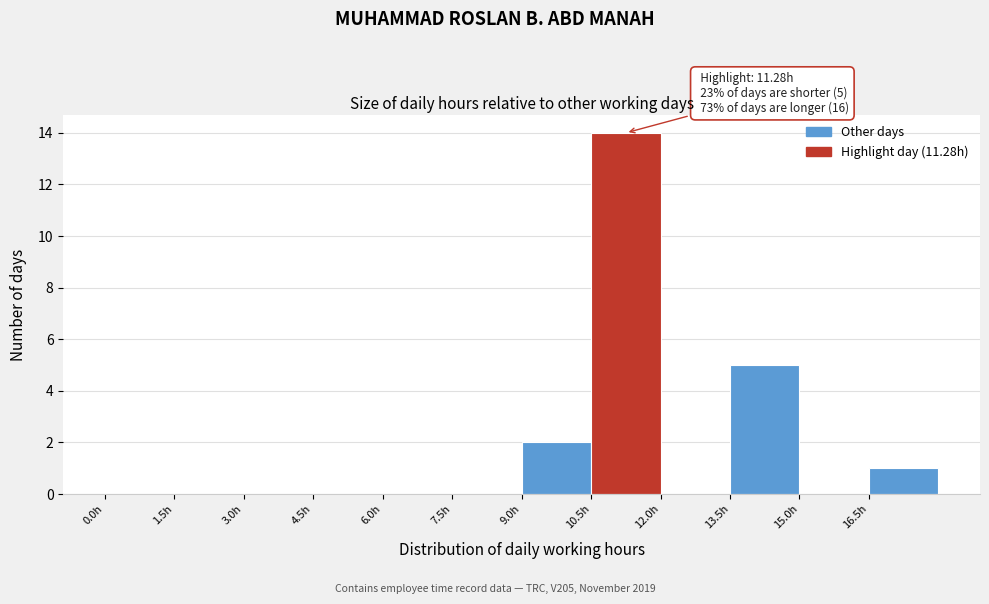

Which range on the x-axis has the tallest bar?

10.5 to 12.0